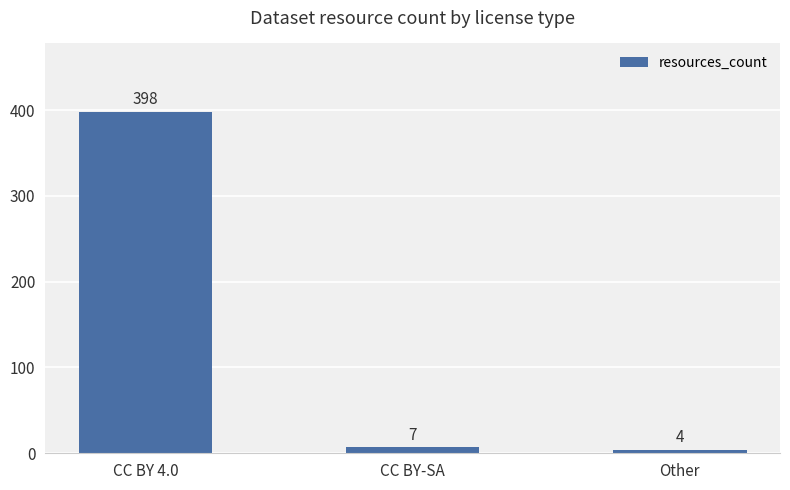

What is the difference between the maximum and minimum values?

394